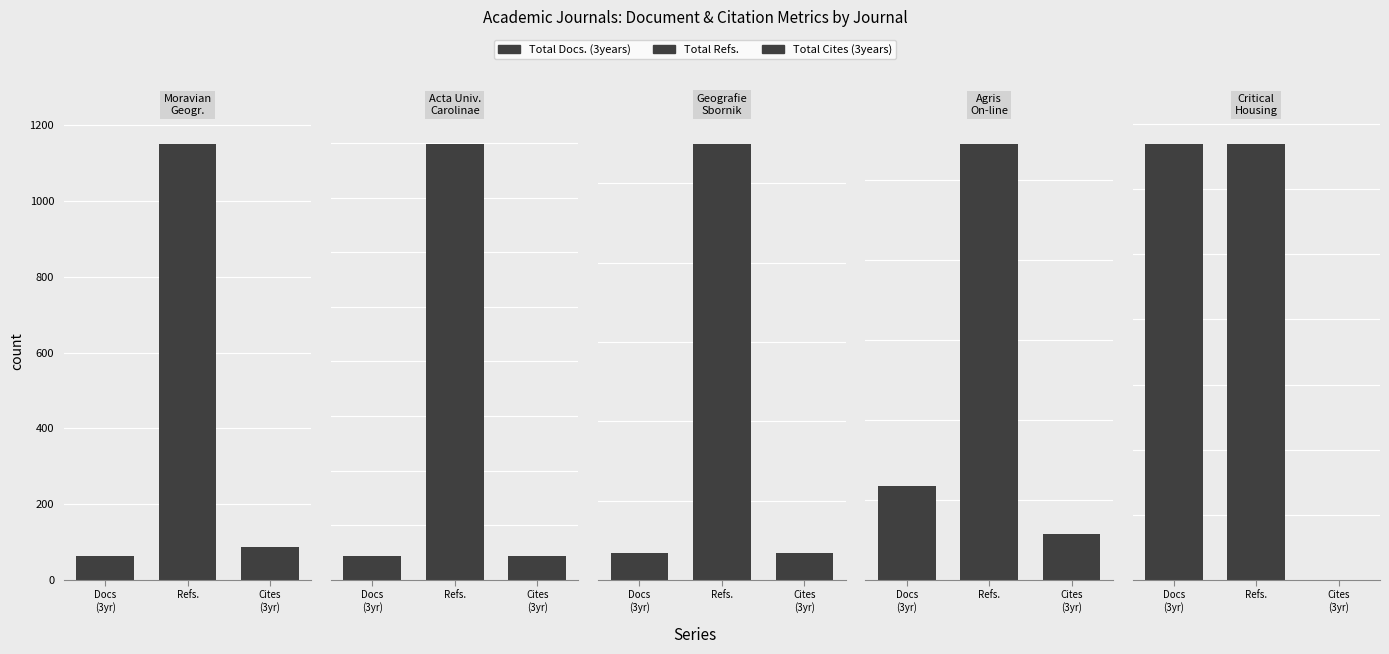

How many series are shown in this chart?

3